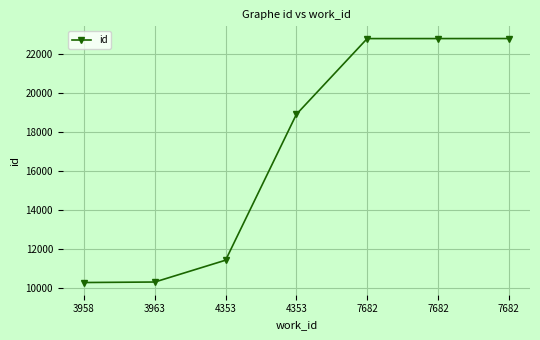

How many lines are shown in the chart?

1